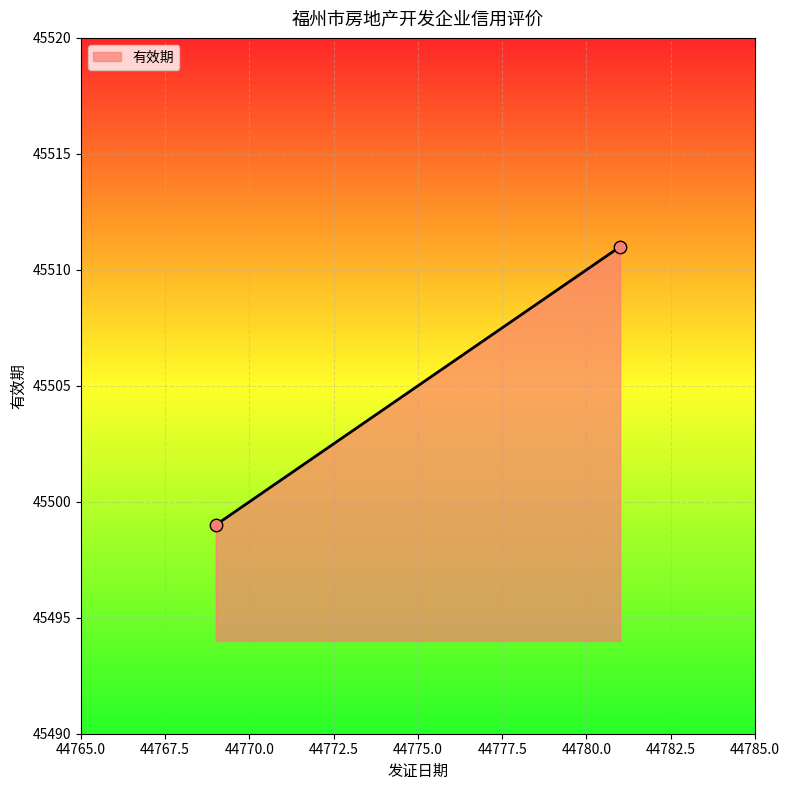

What is the average Y value?

45505